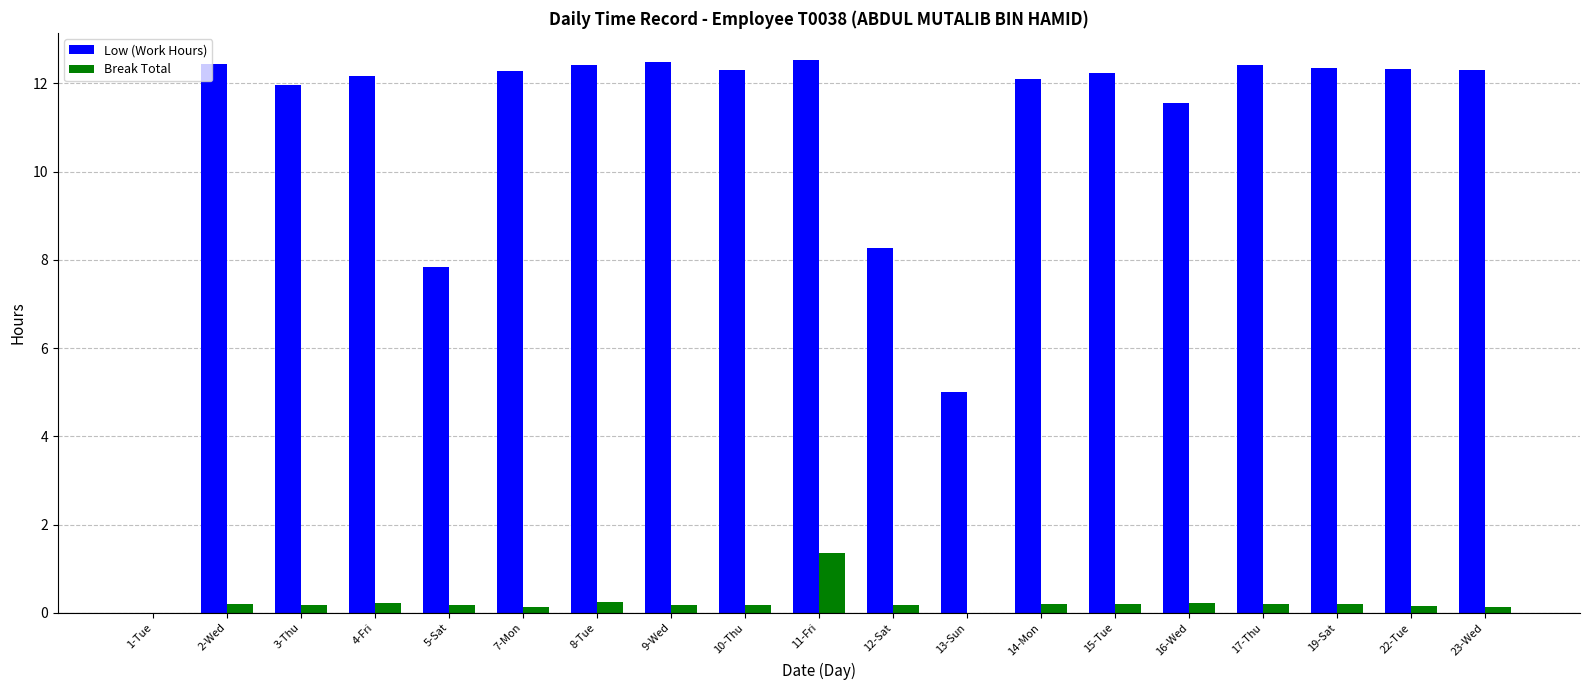

The Low (Work Hours) series shows 5.0 at 13-Sun. True or false?

True